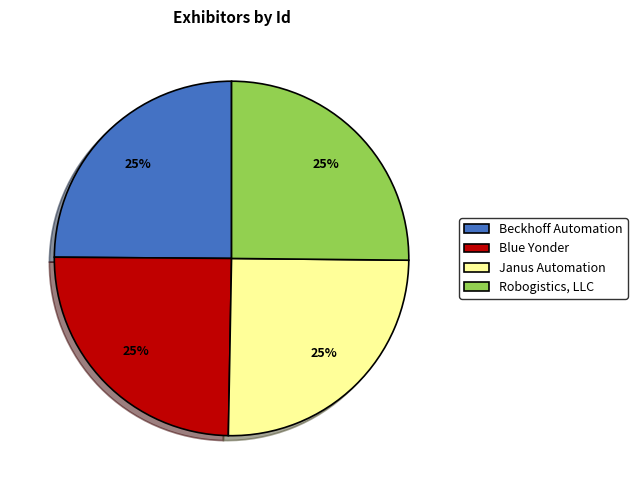

Does any single category account for the majority?

No